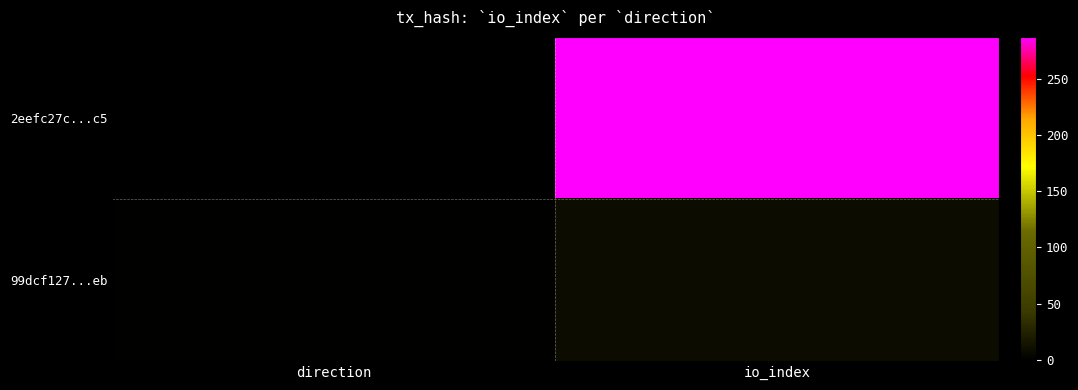

Rank the series at io_index from highest to lowest value.

2eefc27c...c5, 99dcf127...eb